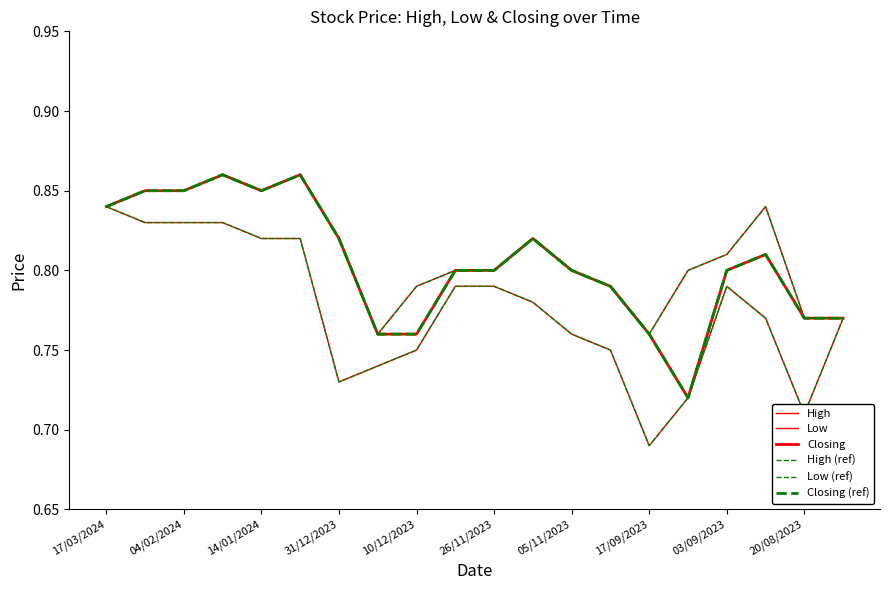

Is this an area chart (filled region under the line)?

No